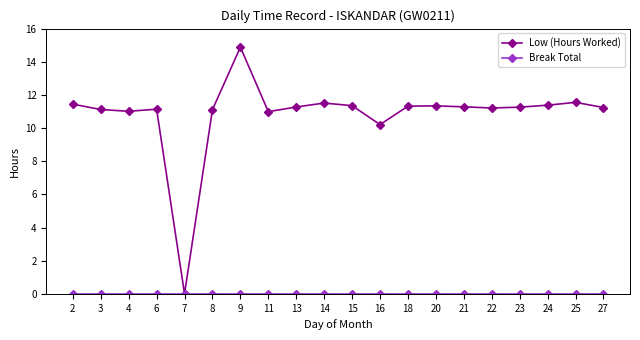

At which label does Low (Hours Worked) reach its peak?

9